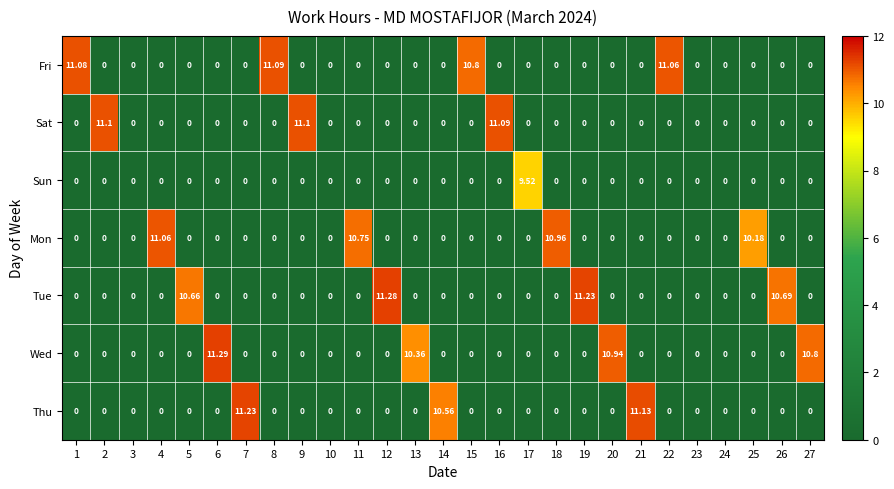

Is the value of Fri at 10 greater than the value of Sun at 17?

No